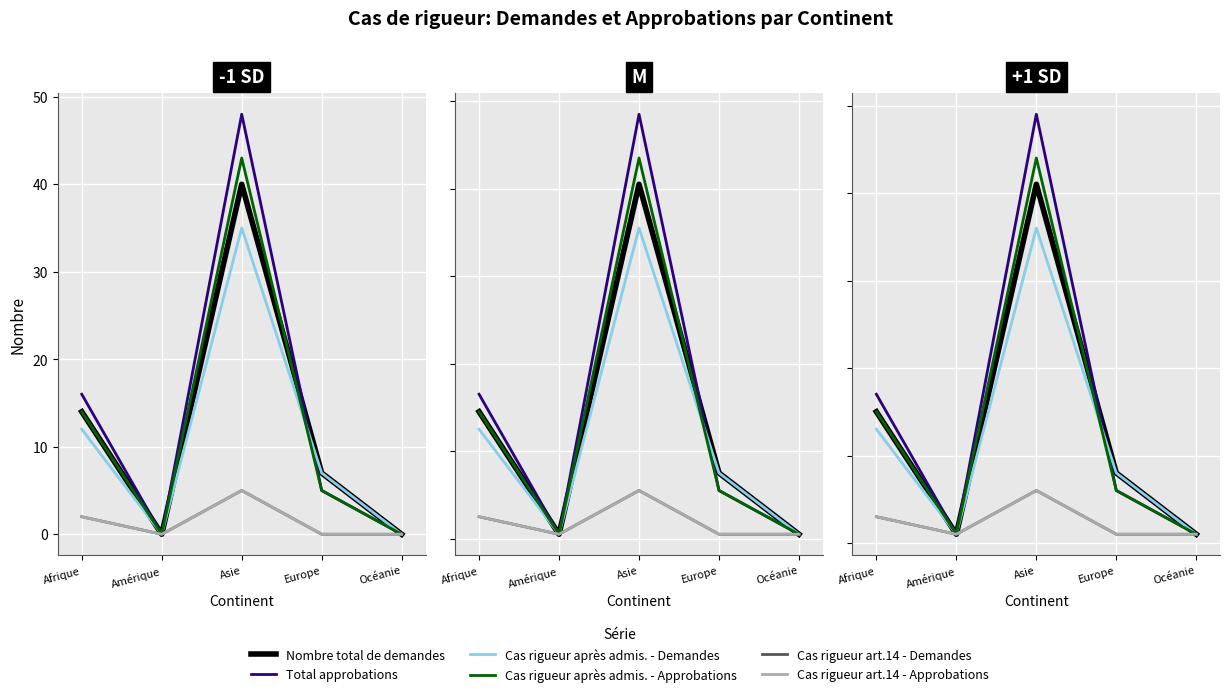

Where is the first local minimum for Cas rigueur art.14 - Approbations?

Amérique